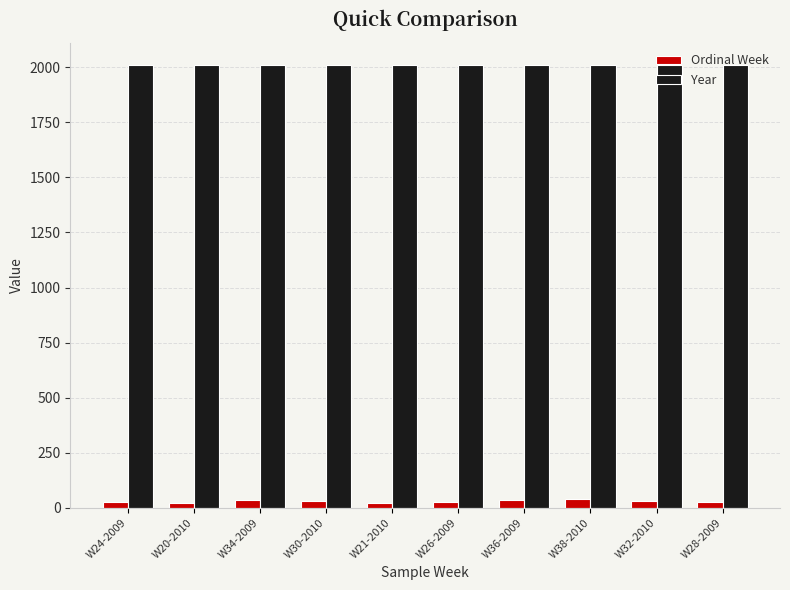

What is the greatest value displayed?

2010